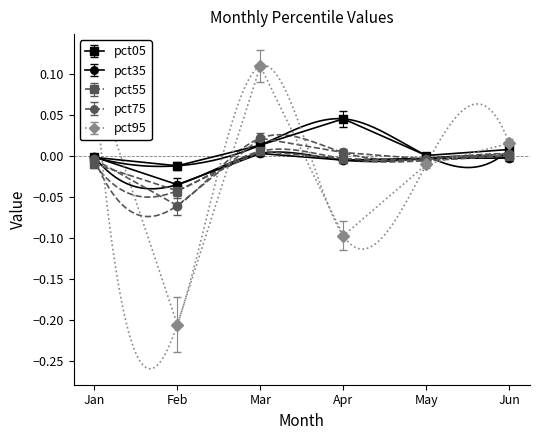

Where do pct55 and pct75 first cross each other?

Jan and Feb